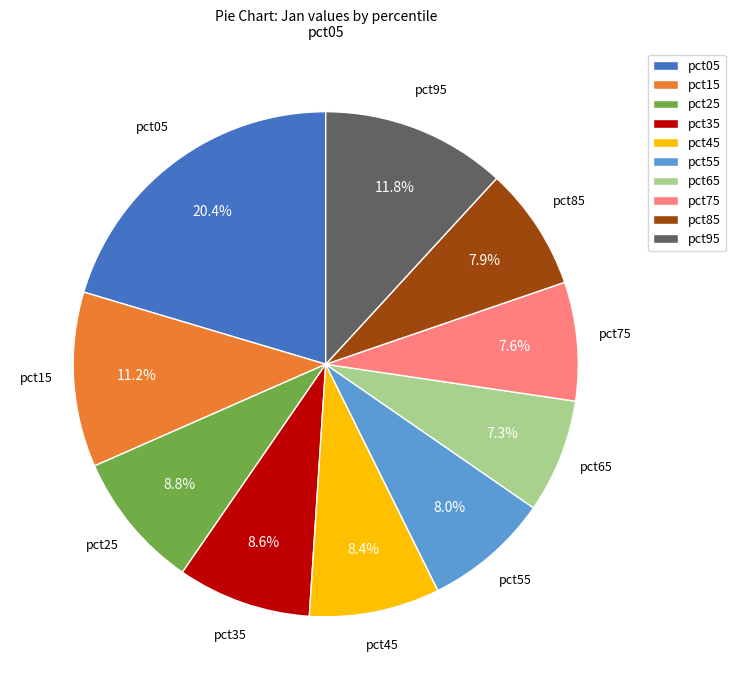

What percentage do pct15 and pct65 together represent?

18.5%